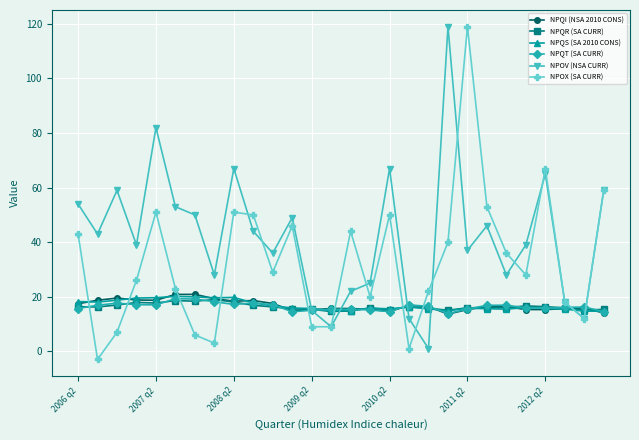

Which series has the largest total across all categories?

NPOV (NSA CURR)